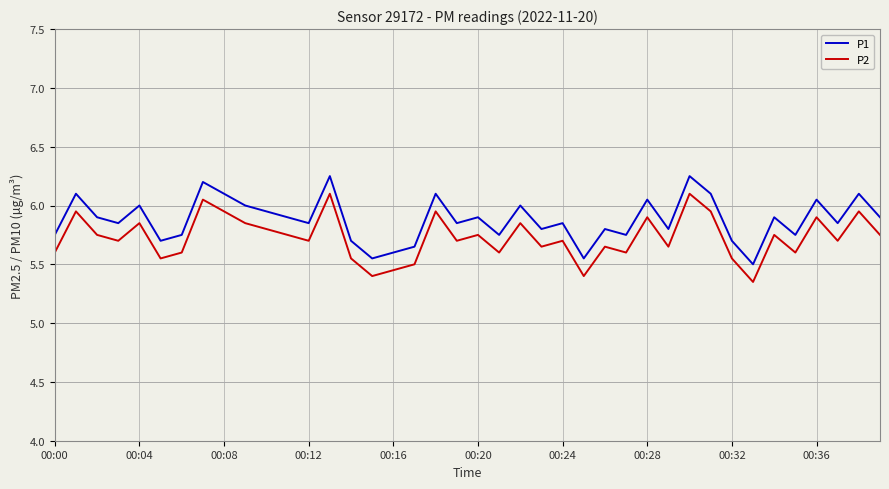

How many lines are shown in the chart?

2